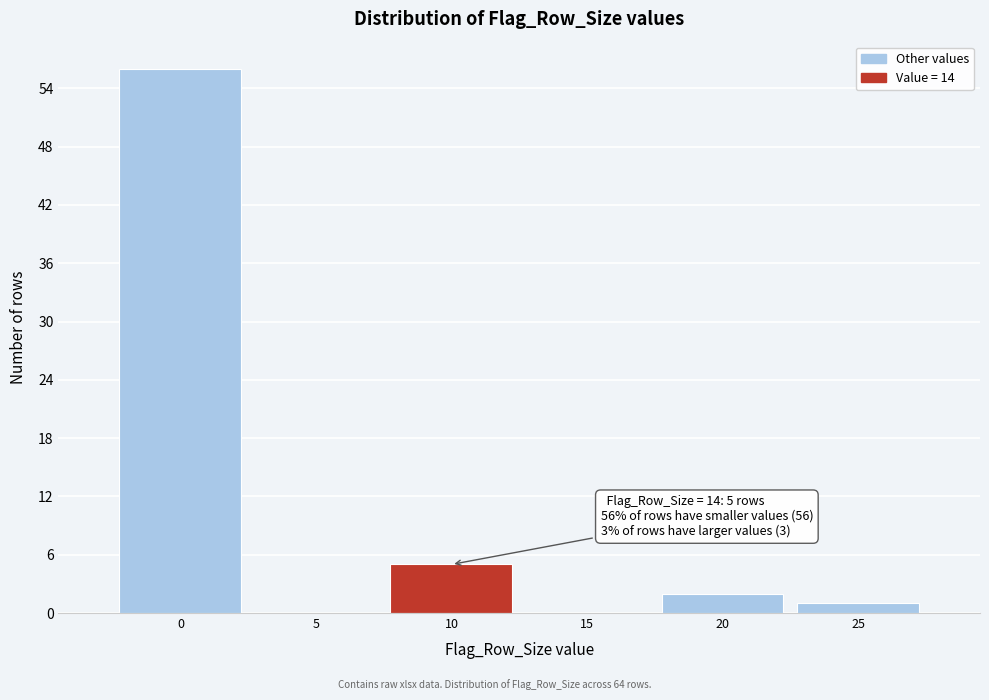

Reading right to left, list all the values displayed in this chart.

25=1	20=2	15=0	10=5	5=0	0=56